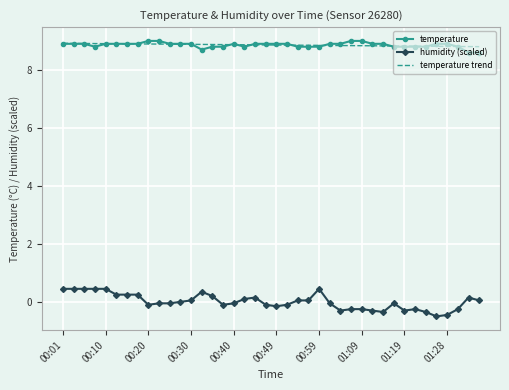

What is the smallest value displayed?

-0.5